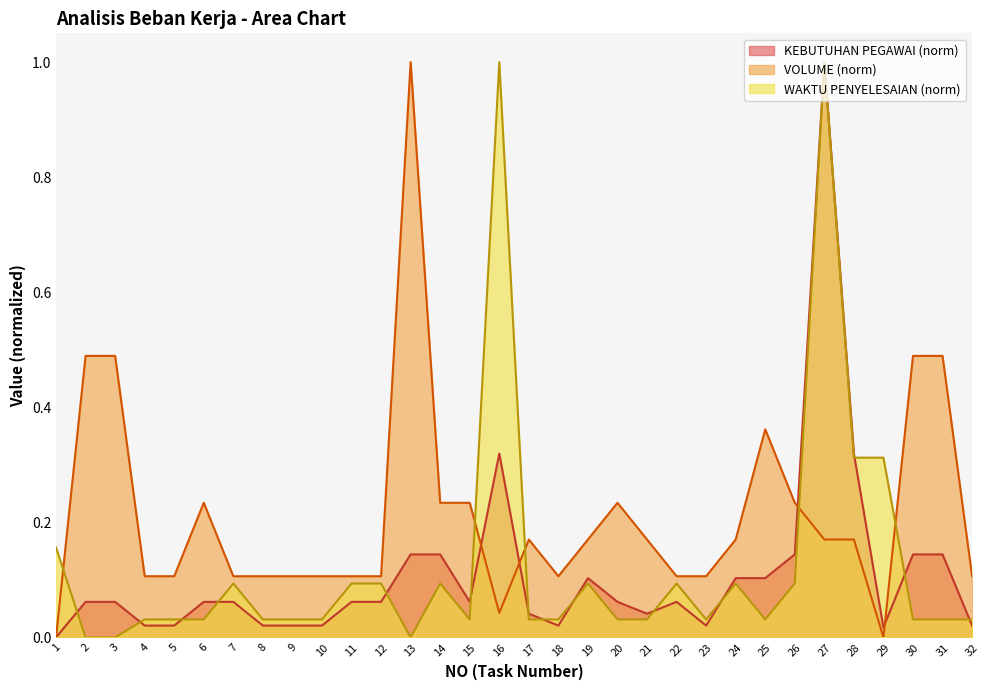

True or false: WAKTU PENYELESAIAN (menit) has a value of 0.0 at 22.

False